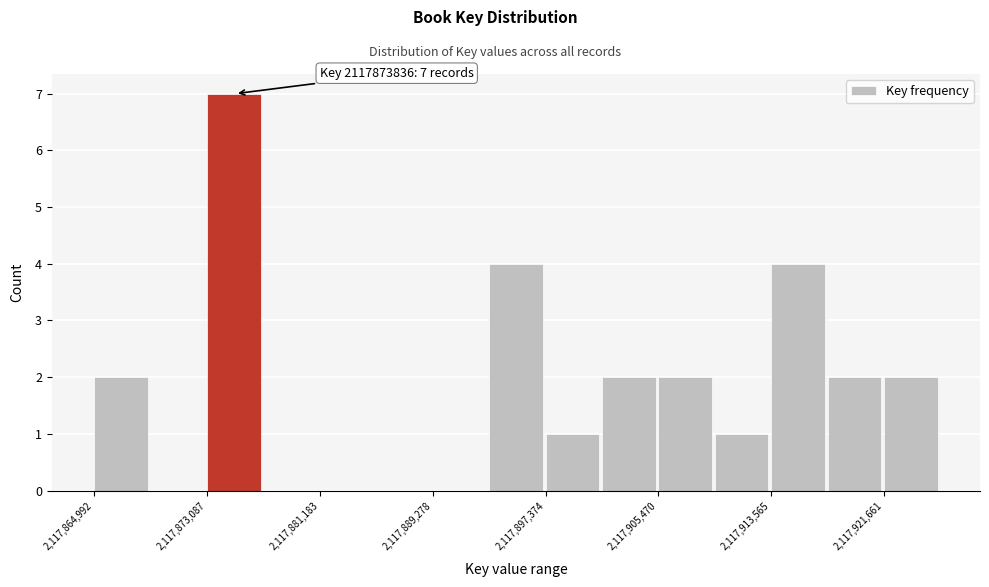

Which range on the x-axis has the tallest bar?

2117873000 to 2117877000